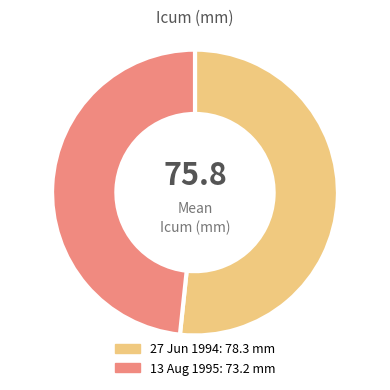

Is the sum of 13 Aug 1995: 73.2 mm and 27 Jun 1994: 78.3 mm greater than half?

Yes